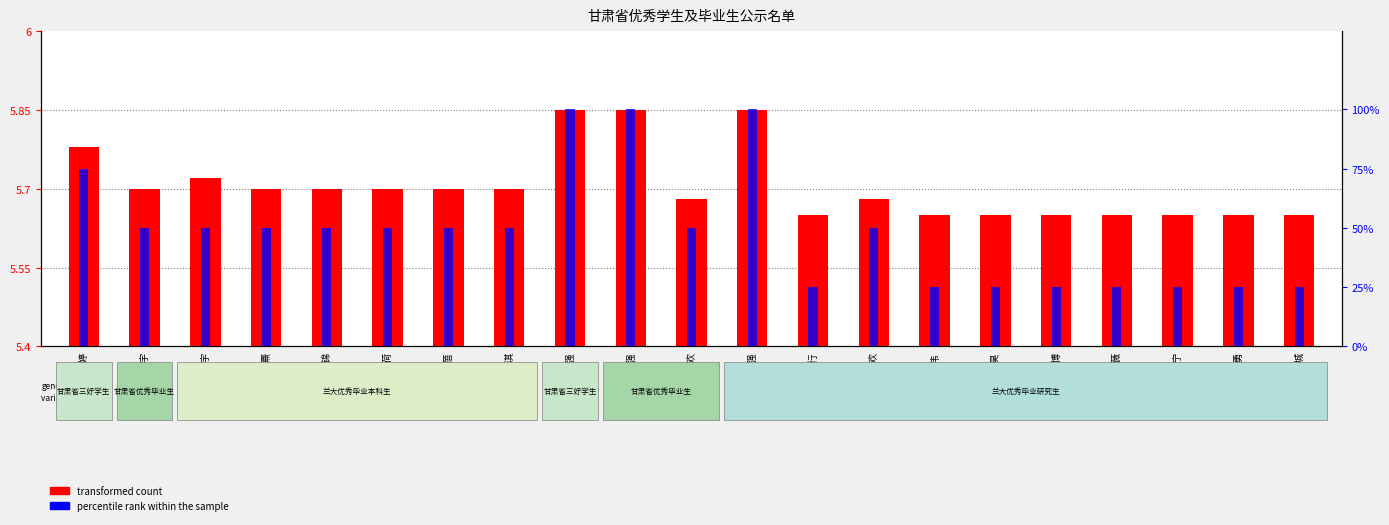

At how many categories does at least one series exceed 30?

13